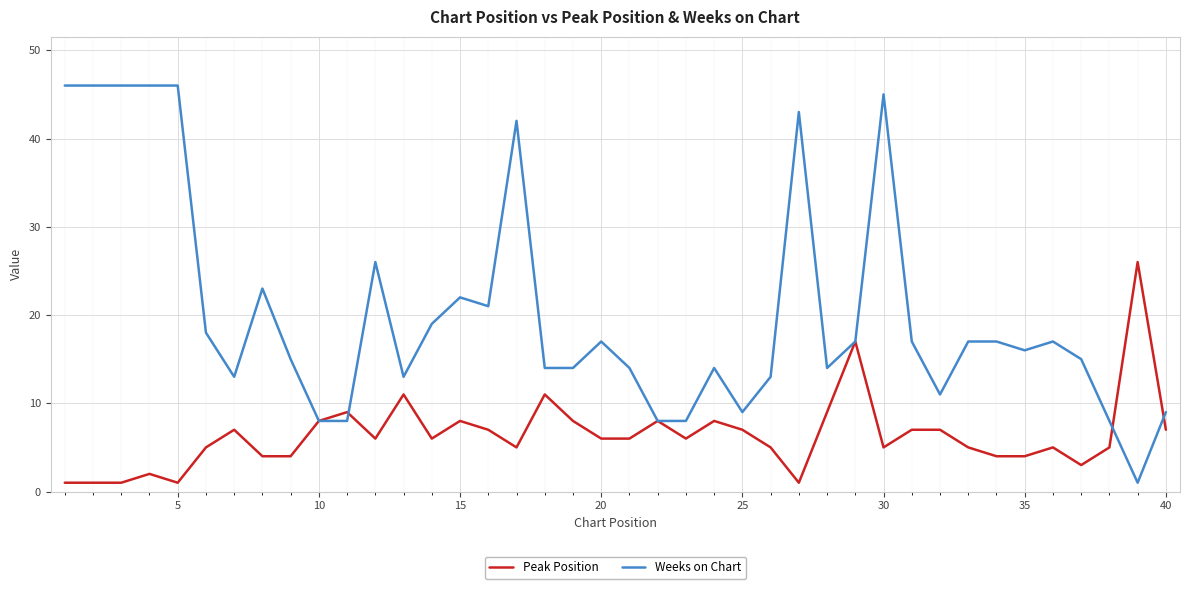

Does the chart display data point markers on the line(s)?

No